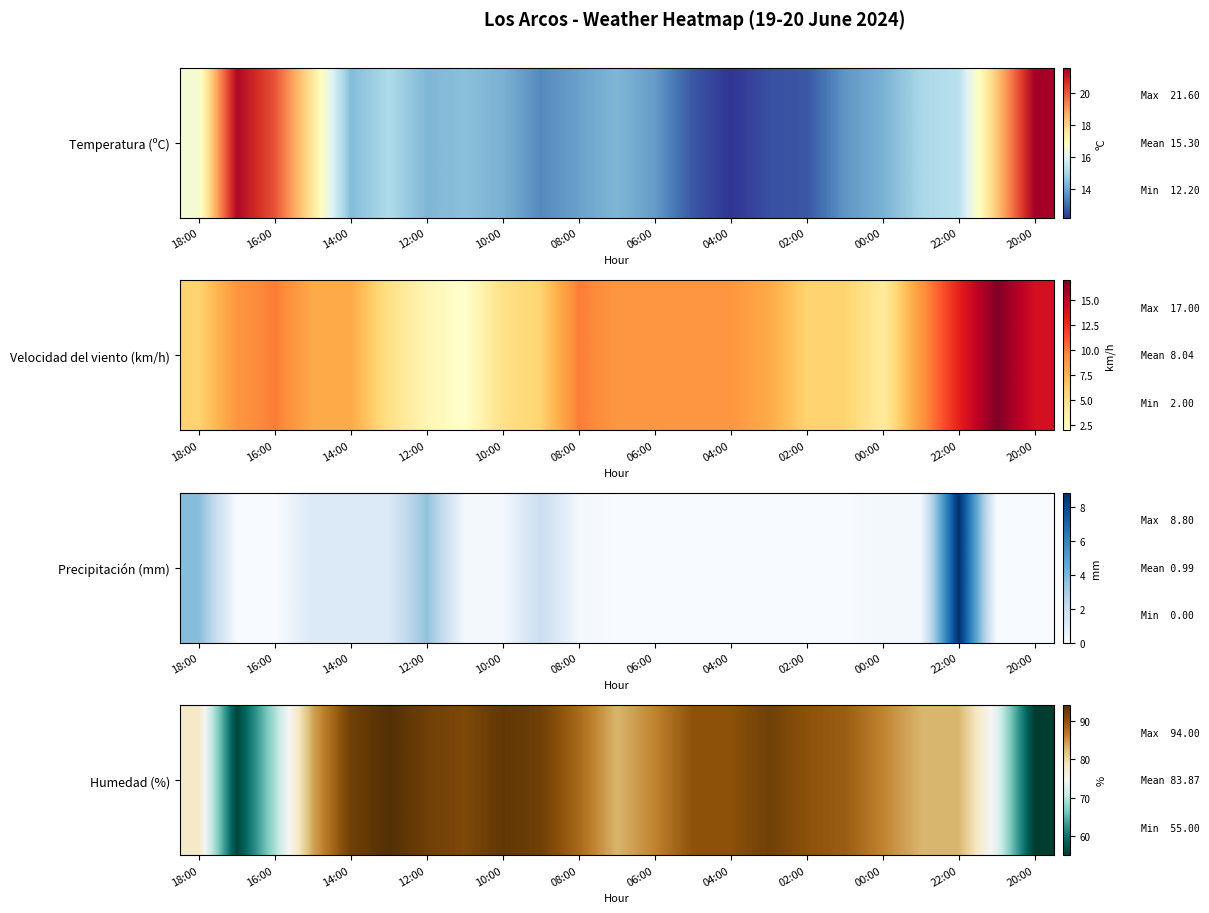

The value at 00:00 is 35. True or false?

False